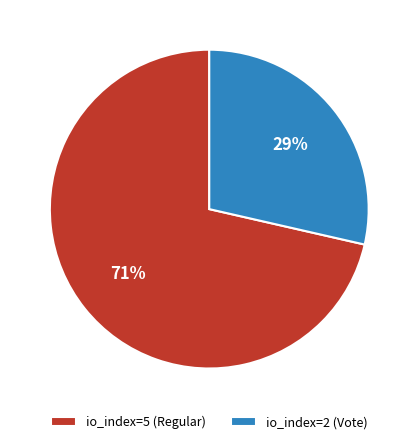

How many slices are in this pie chart?

2